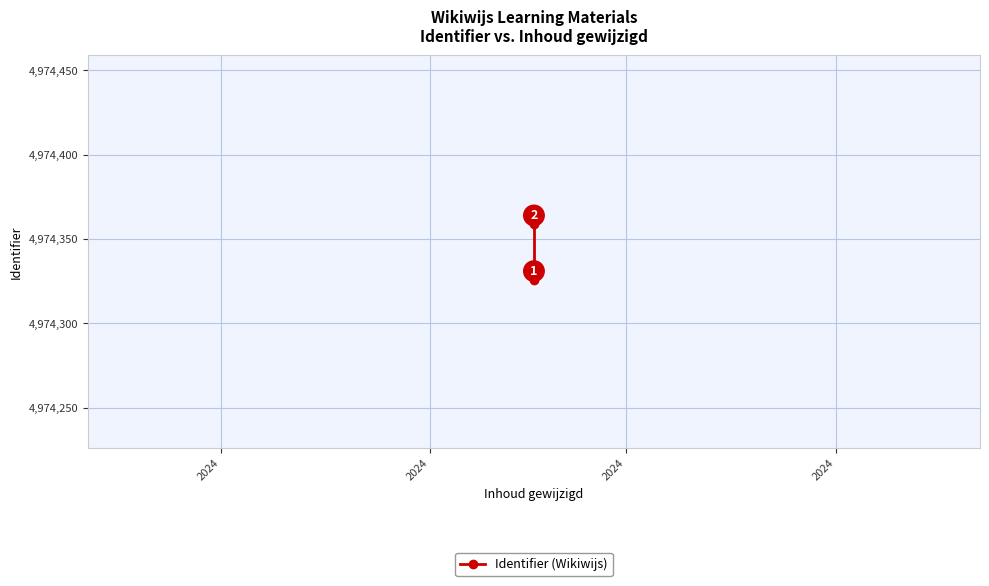

How many lines are shown in the chart?

1